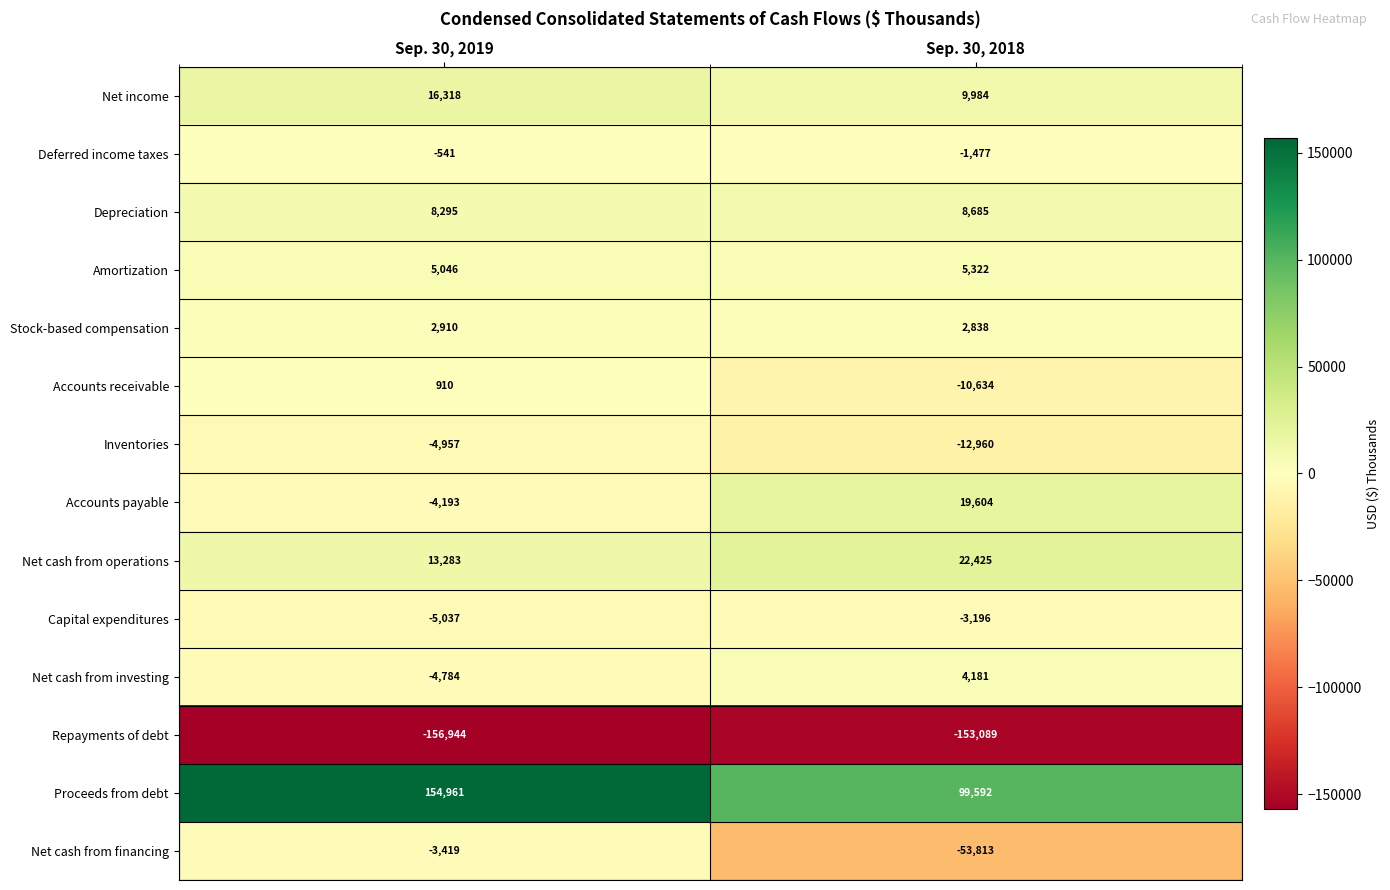

Which series has the widest spread of values?

Proceeds from debt